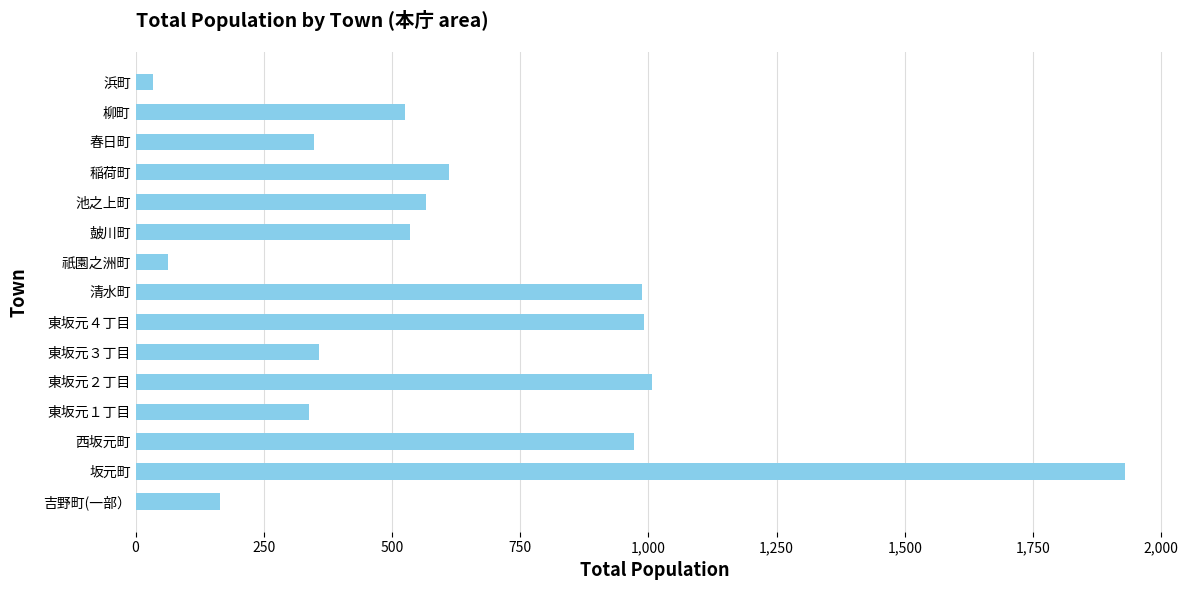

What is the difference between the second highest and second lowest values?

944